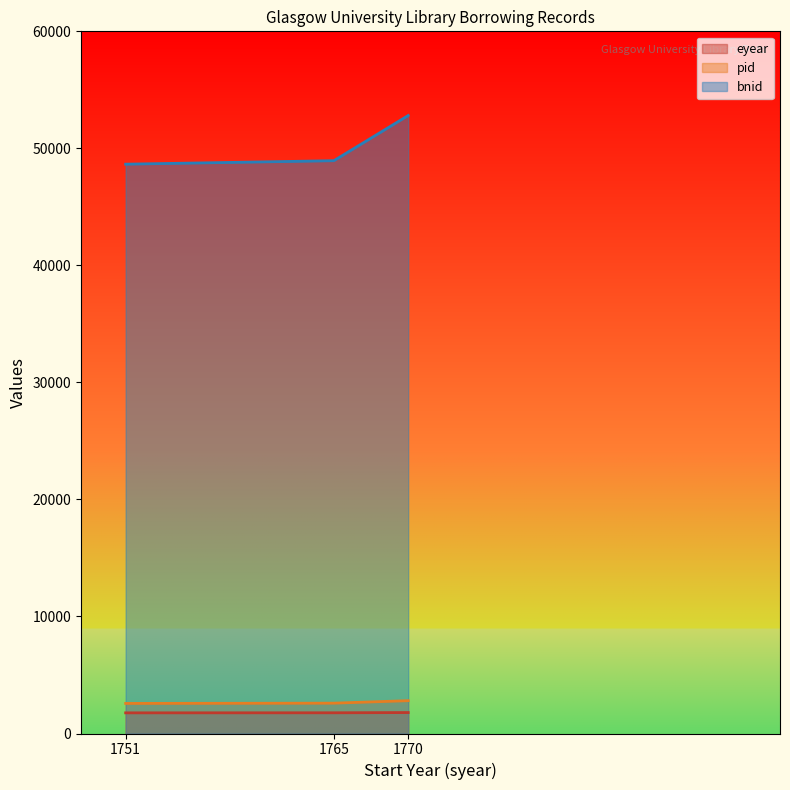

What is the difference between the maximum and minimum values in the pid series?

235